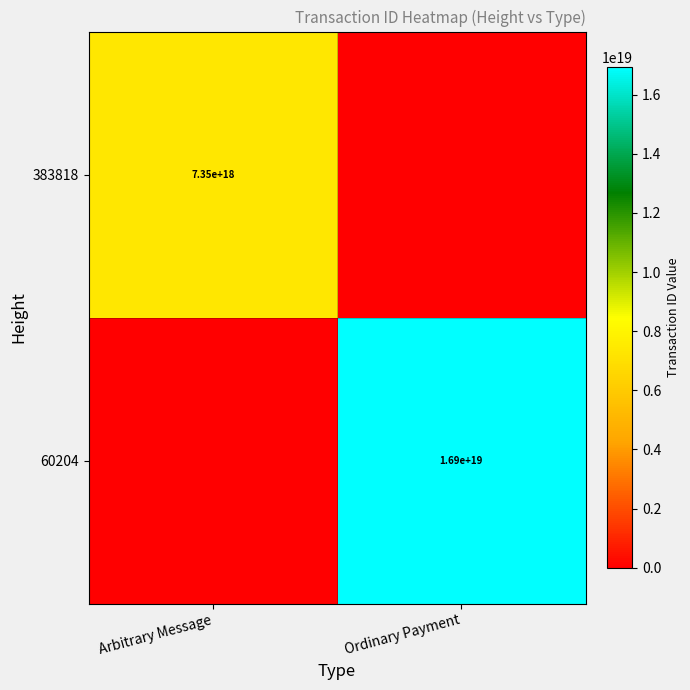

The 60204 series shows 4729859828527411200 at Ordinary Payment. True or false?

False